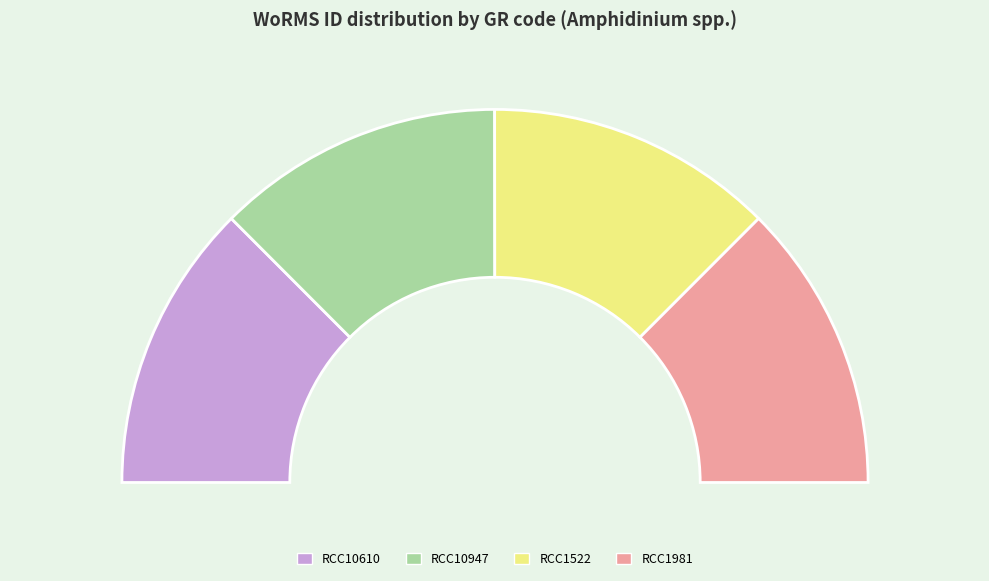

What percentage is the RCC1981 slice, to the nearest percent?

25%